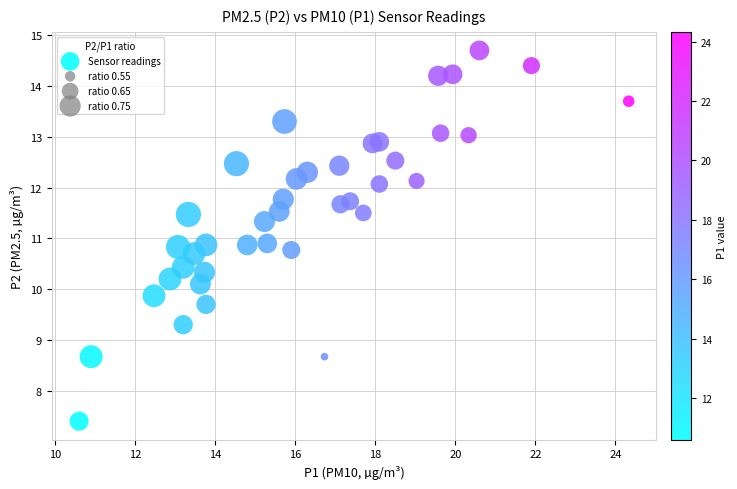

What is the range of Y values (max minus min)?

7.3